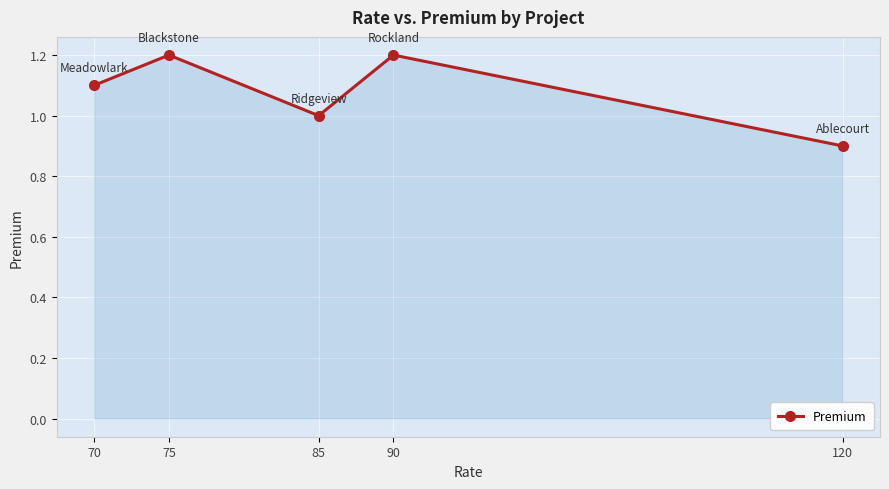

Where does the data first go above 1?

70